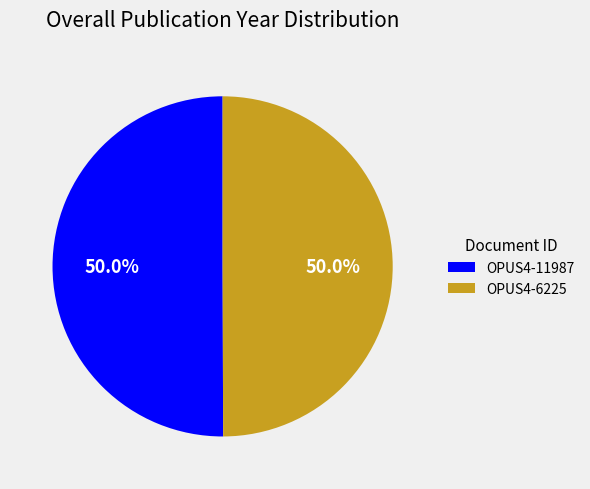

Is the sum of OPUS4-11987 and OPUS4-6225 greater than half?

Yes